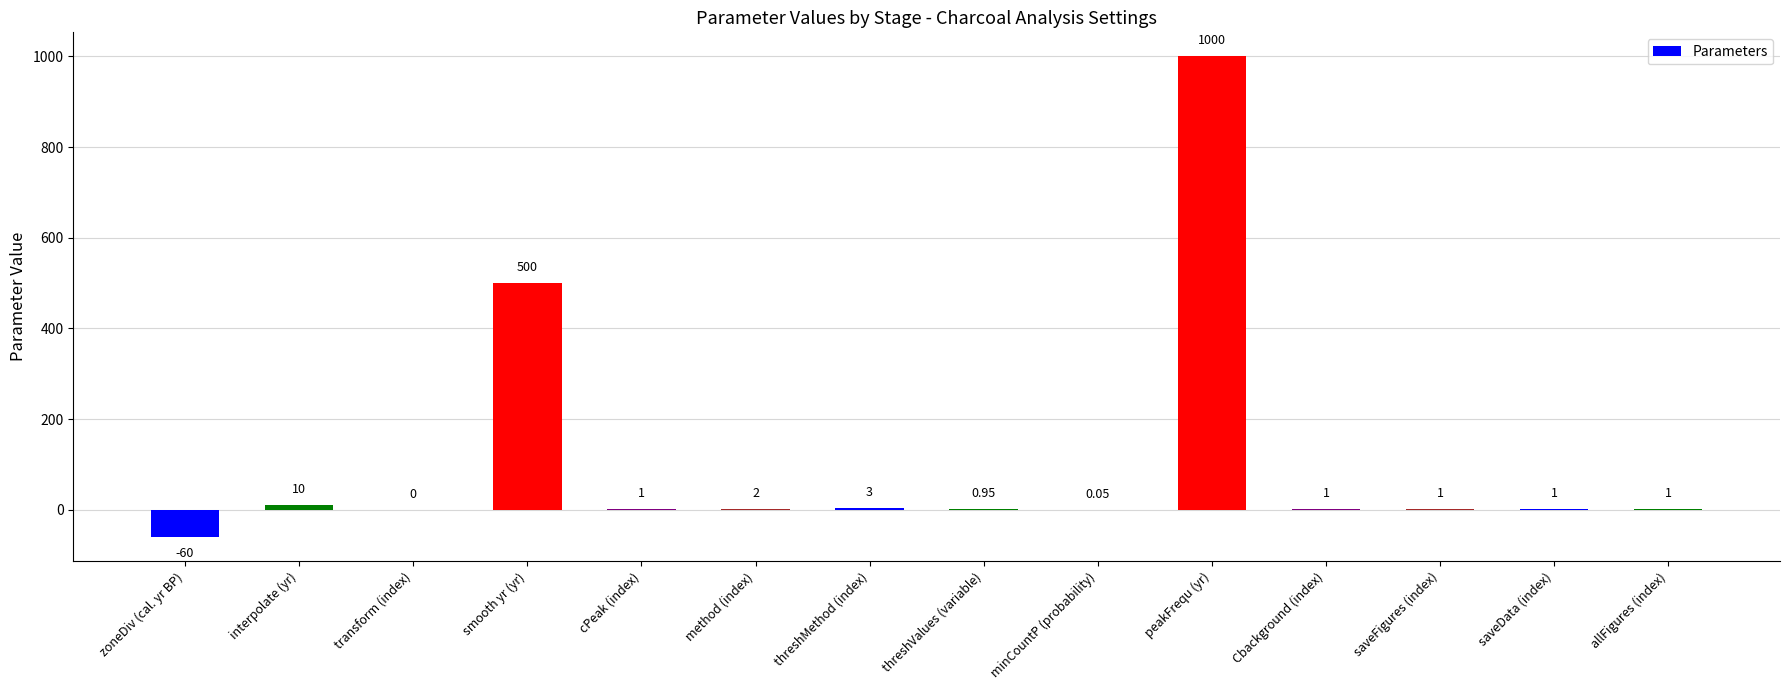

Between threshValues (variable) and allFigures (index), which is larger?

allFigures (index)